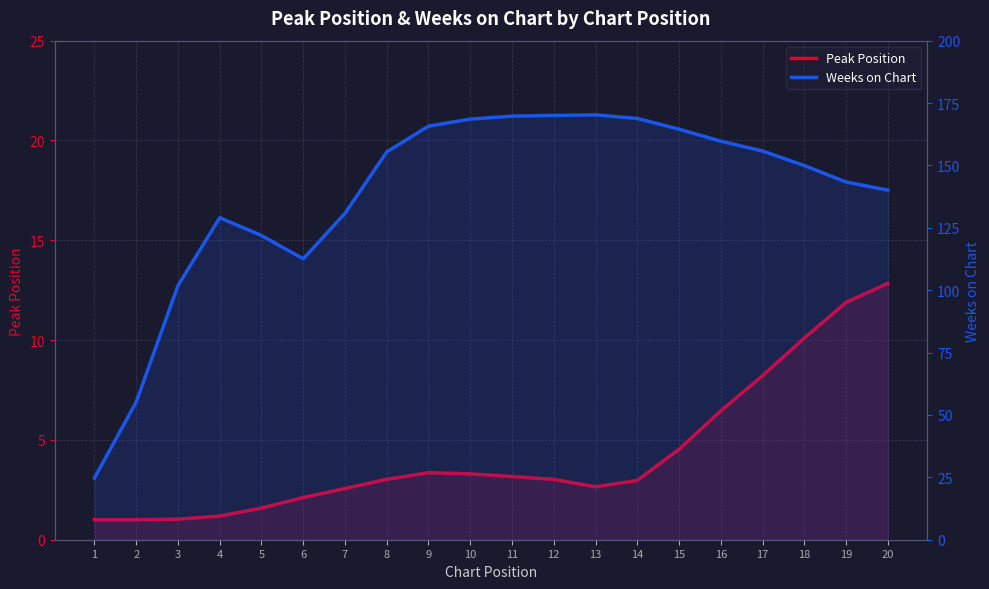

What is the sum of all Weeks on Chart values?

2758.0